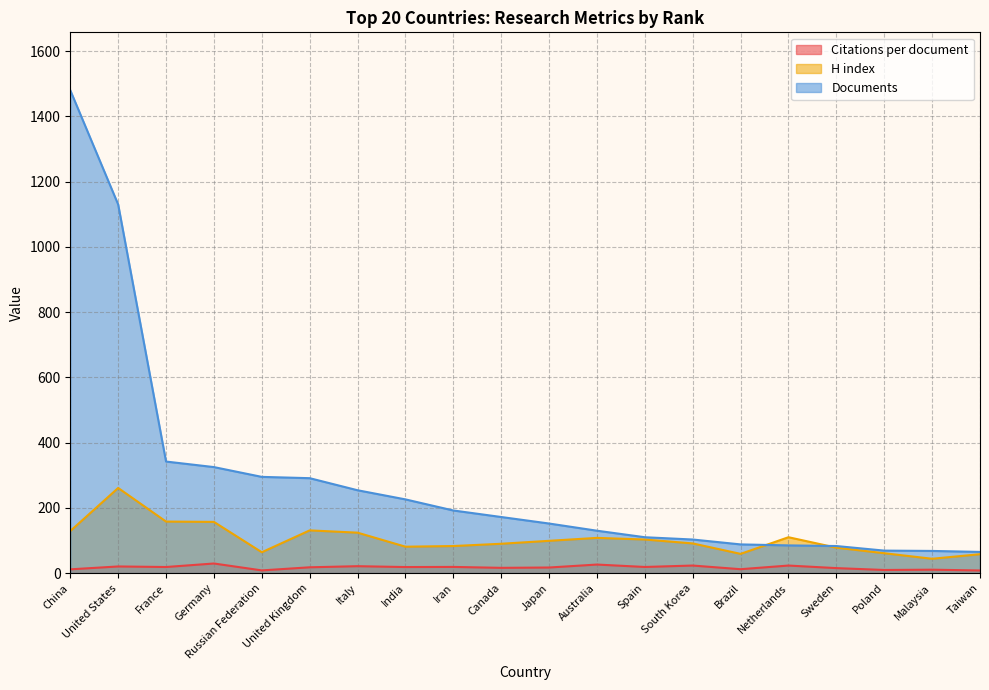

What is the label of the 17th point from the left?

Sweden